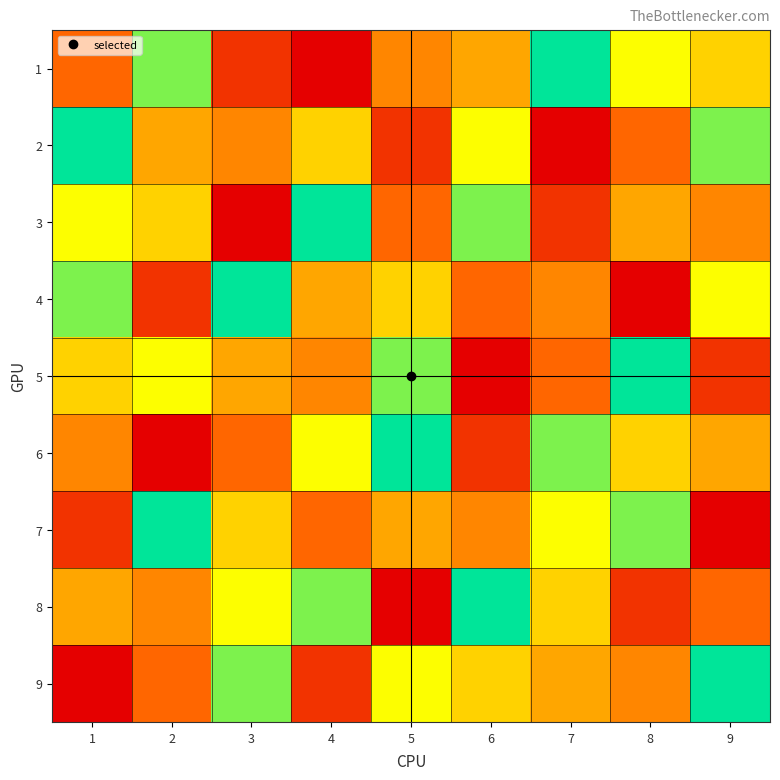

Between 6 and 8, which series saw the biggest shift?

5